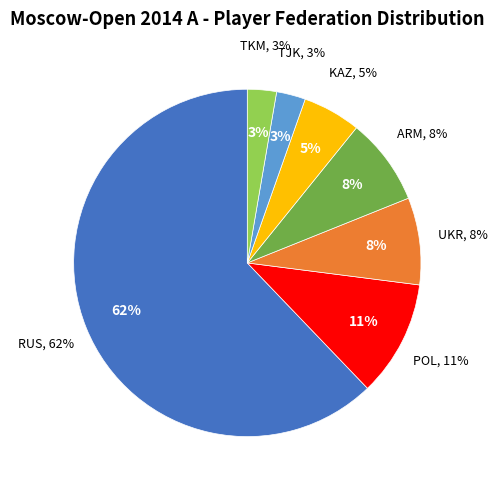

Count the number of slices in the pie.

7